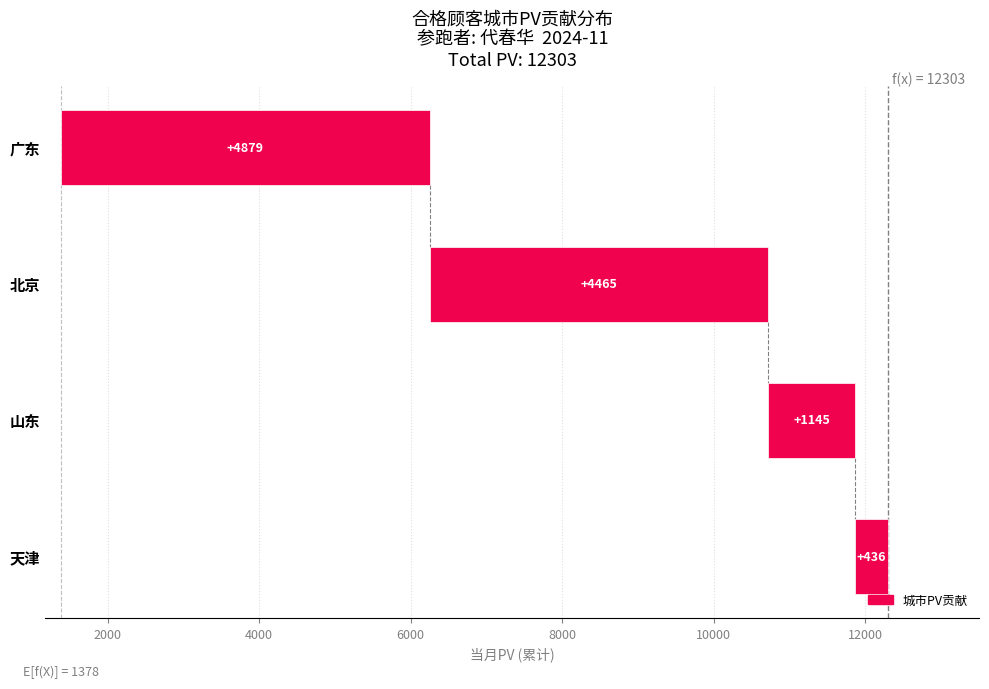

The chart shows a value of 2 at 陈汇丰. True or false?

False